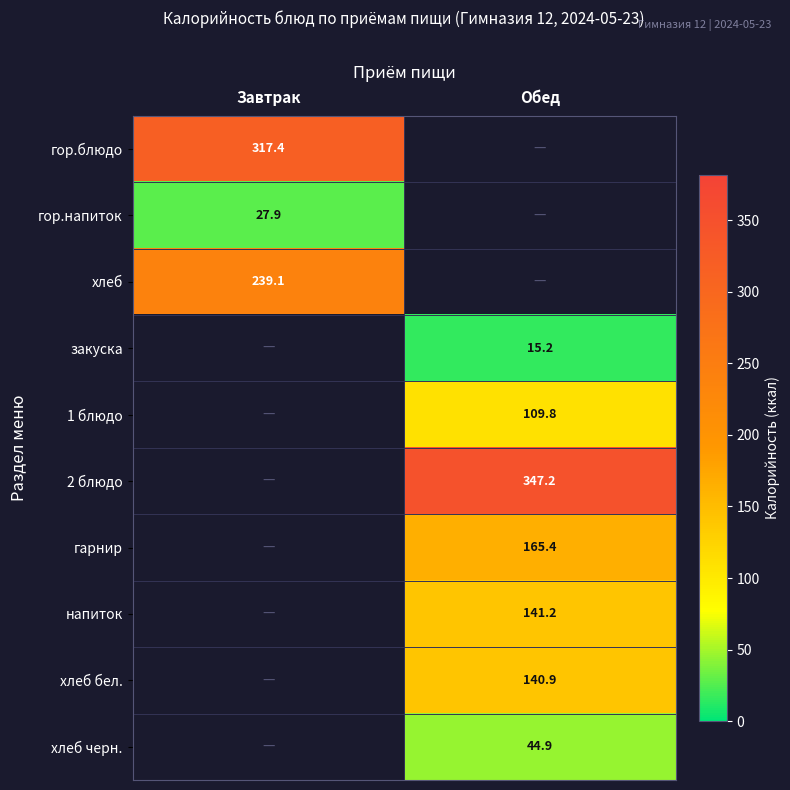

The value of гор.блюдо at Завтрак is 317.4. True or false?

True